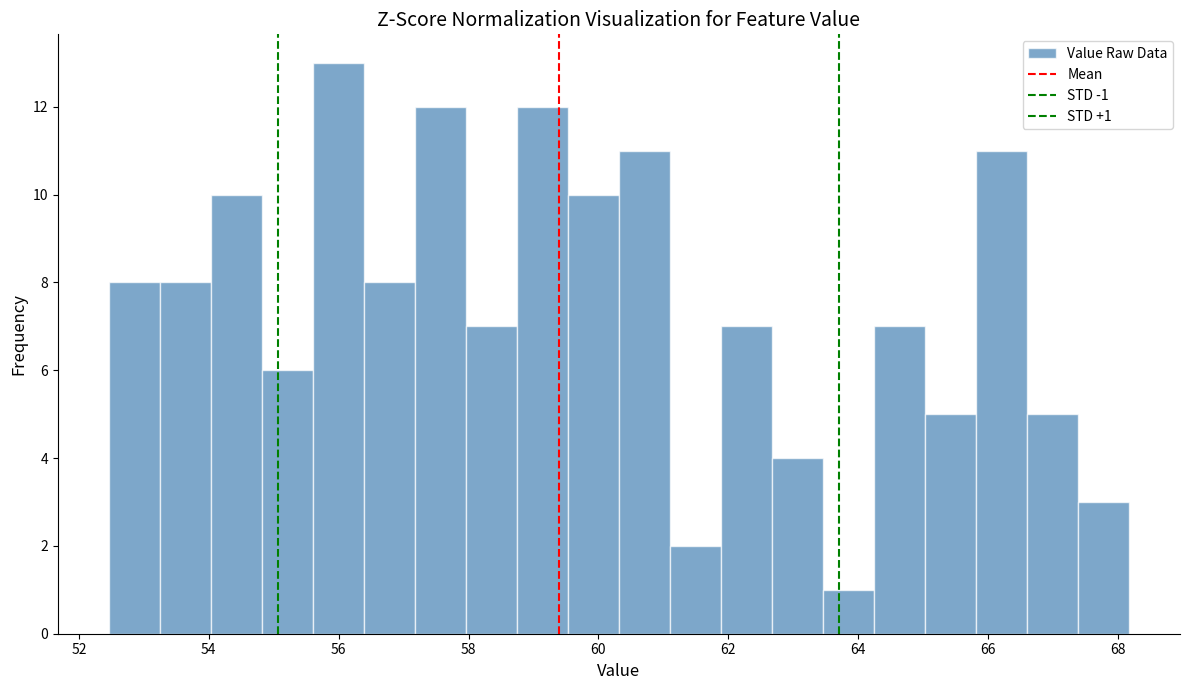

Around what value on the x-axis is the tallest bar? Give the approximate position of its centre, as read against the axis.

56.0